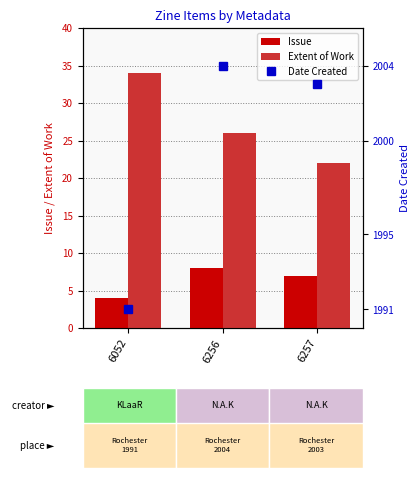

How many groups of bars are there?

3